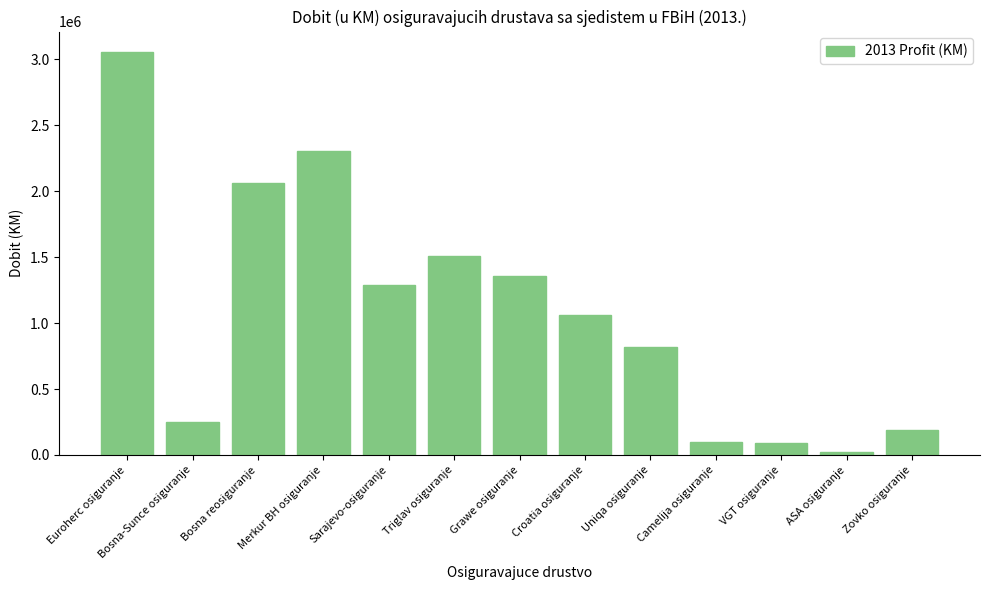

Which has a higher value, ASA osiguranje or Croatia osiguranje?

Croatia osiguranje